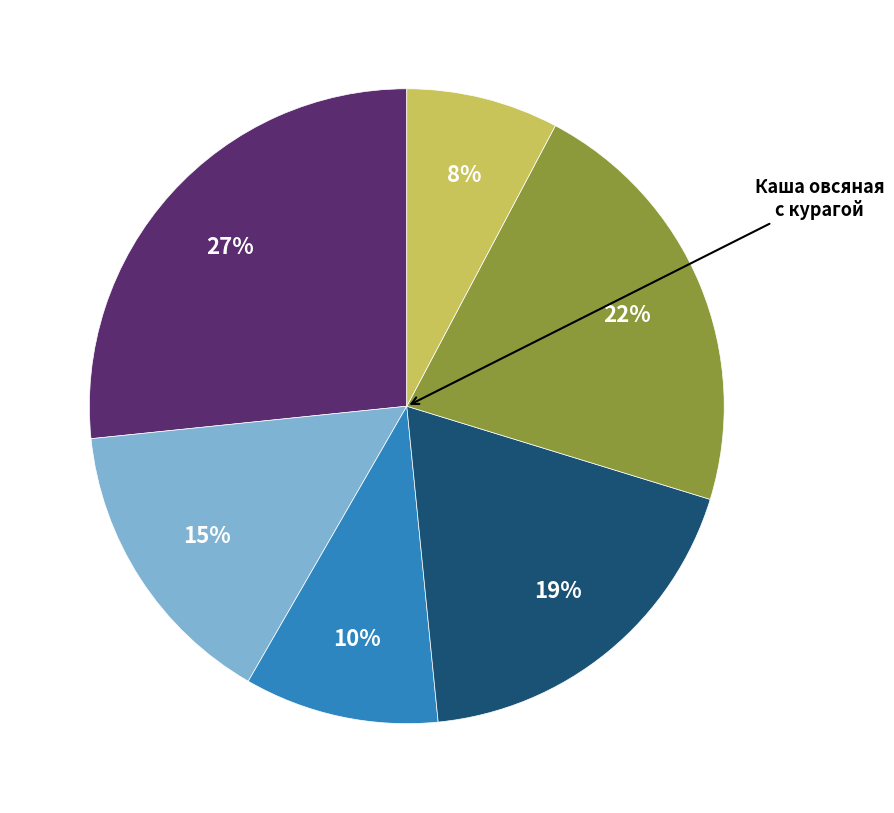

Is there any slice that represents more than half of the pie?

No